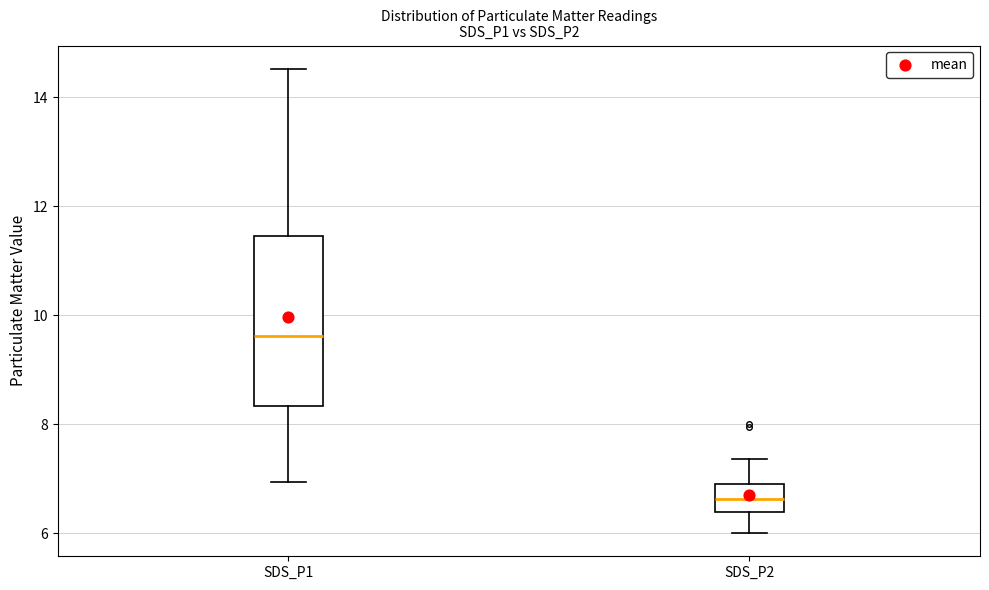

Comparing the boxes themselves (not the whiskers), which one is the tallest?

SDS_P1